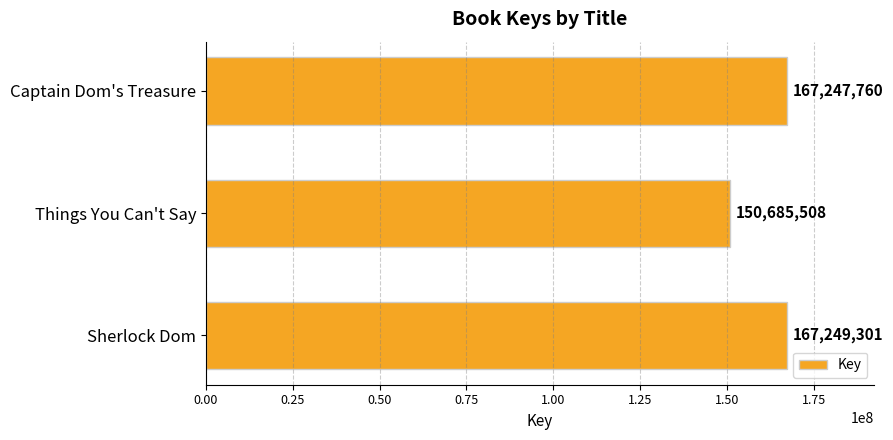

List the labels in order of value, largest first.

Sherlock Dom, Captain Dom's Treasure, Things You Can't Say